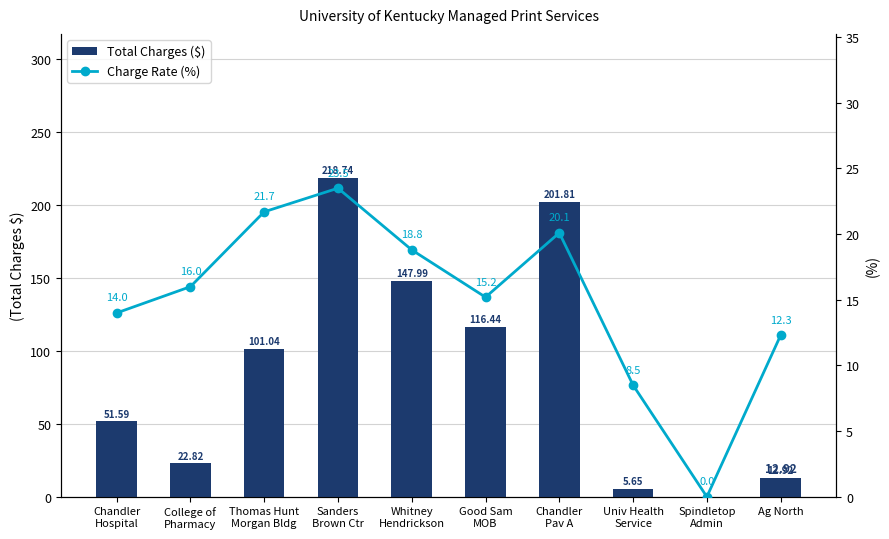

True or false: Charge Rate (%) has a value of 20.1 at Chandler
Pav A.

True